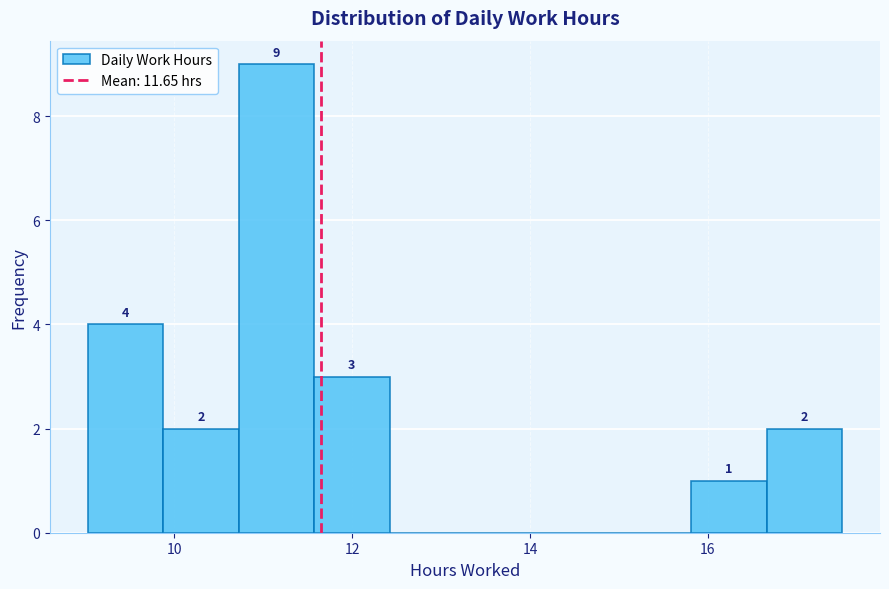

Over which range of the x-axis is the bar tallest?

10.8 to 11.6